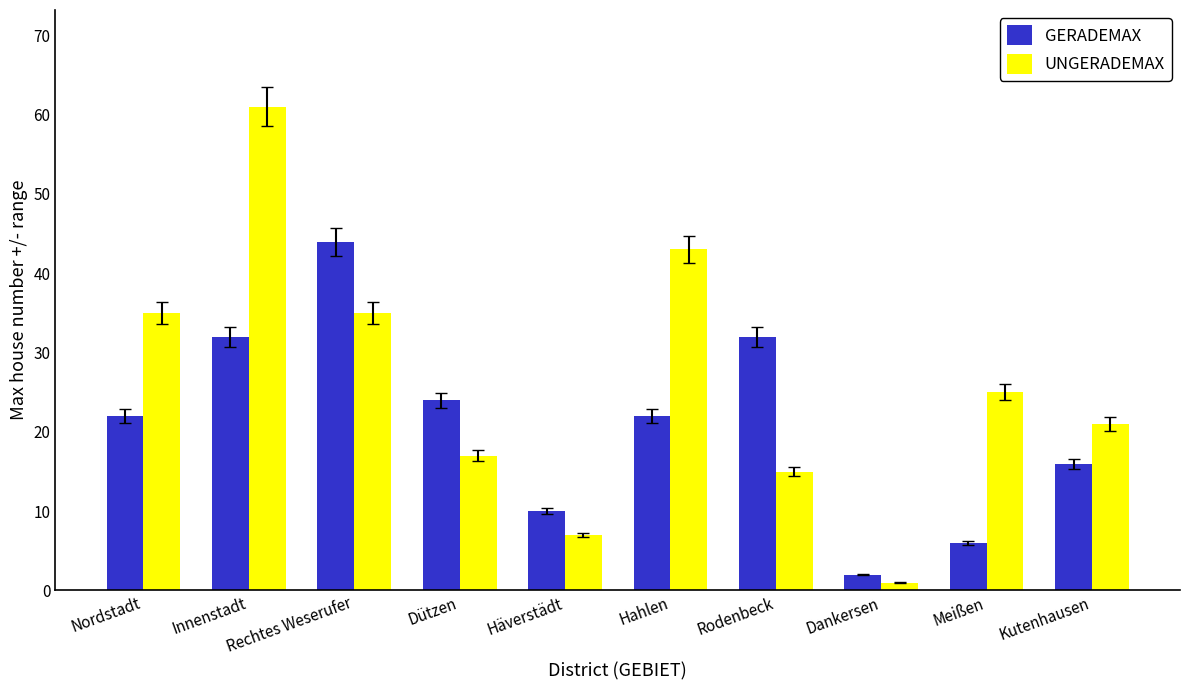

Which category has the highest value in the UNGERADEMAX series?

Innenstadt